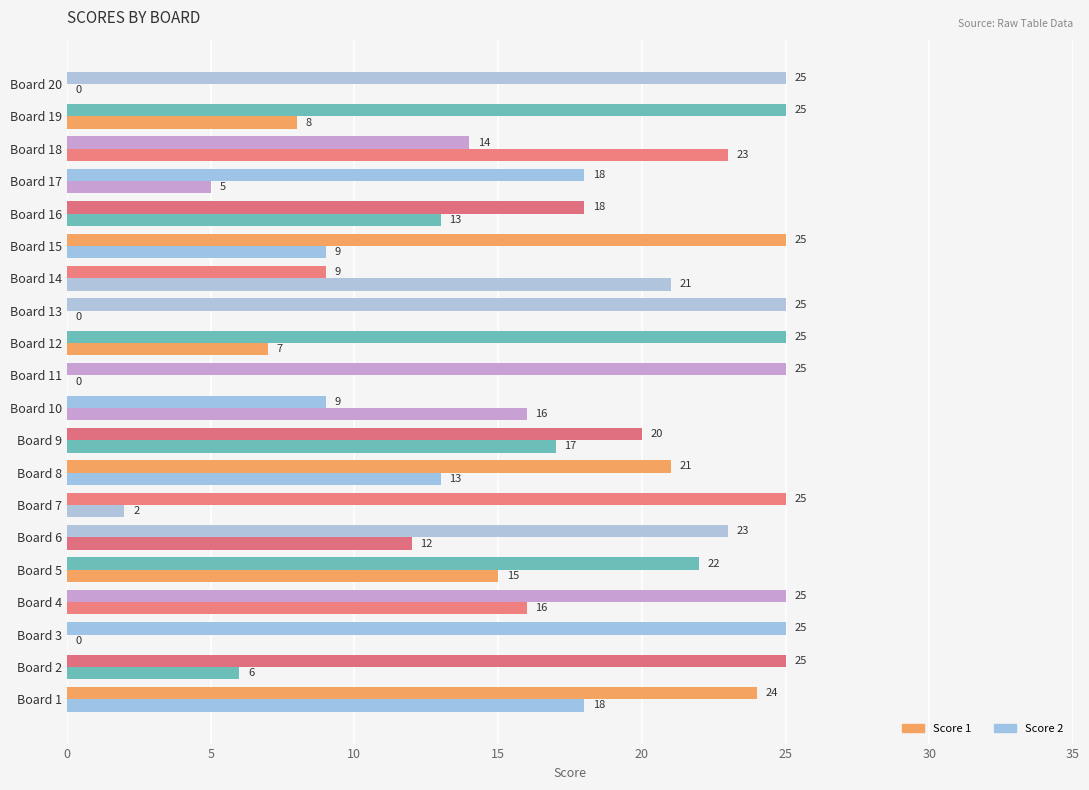

How many data points does each series have?

20